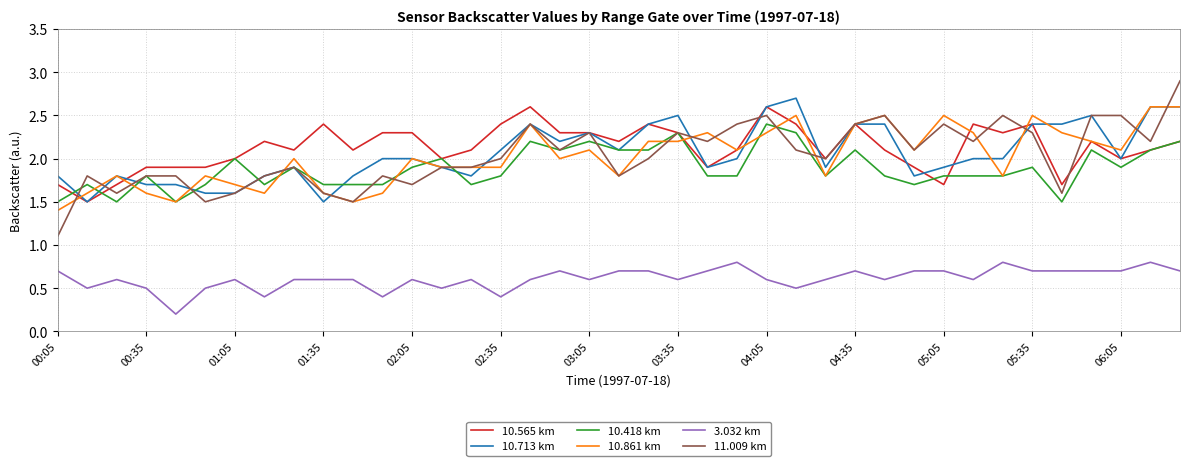

Which series has the largest range (max minus min)?

11.009 km